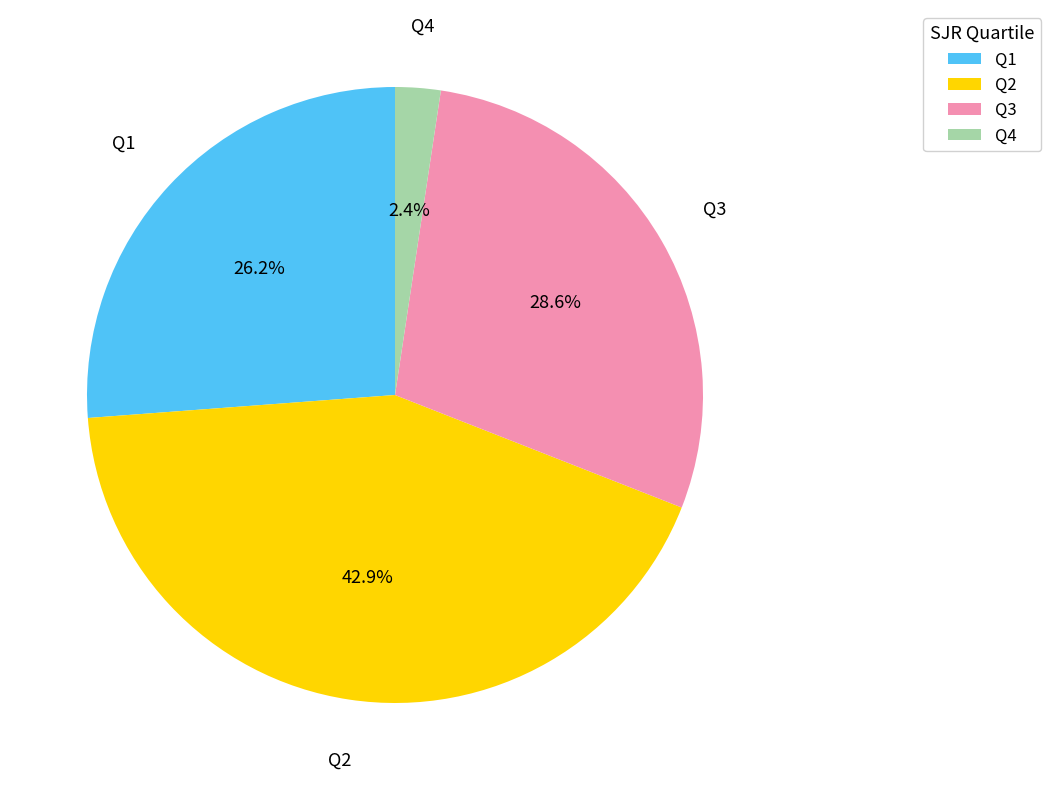

What is the smallest slice in the pie chart?

Q4